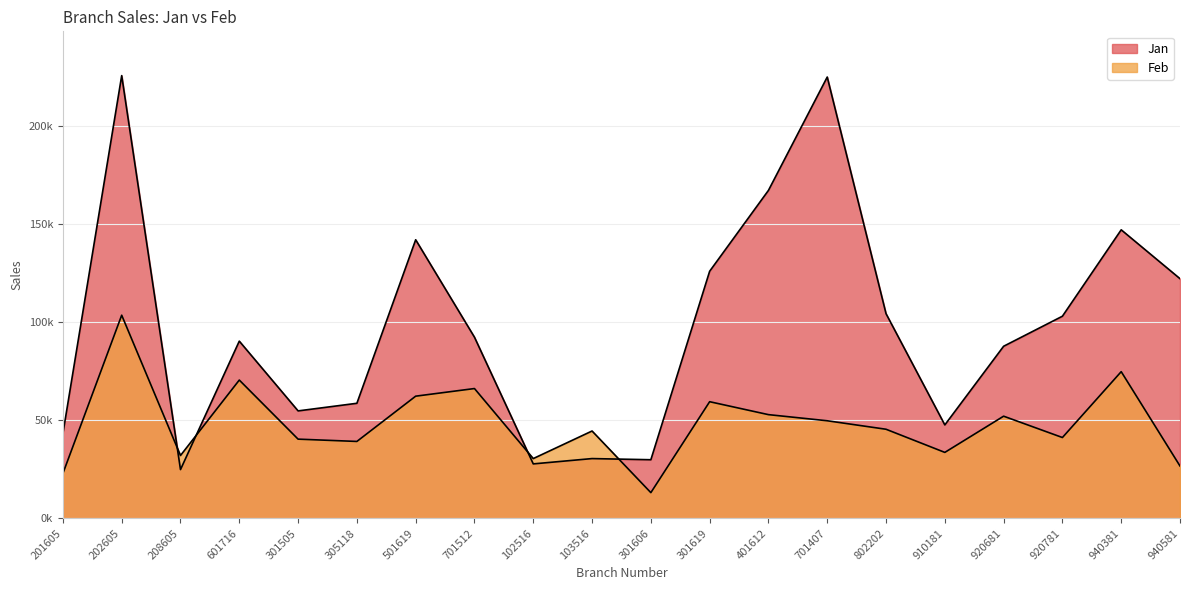

What is the approximate value of Jan at 103516?

30473.5